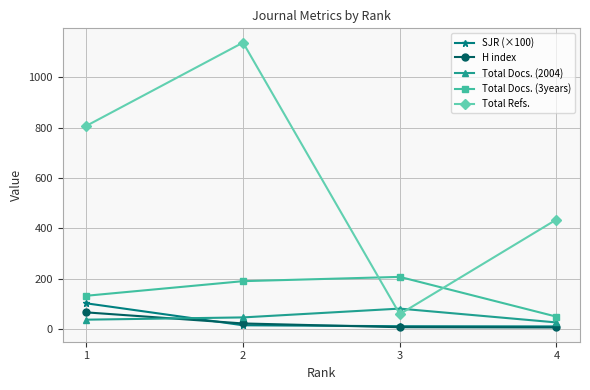

What is the average value of the Total Docs. (2004) series?

47.5